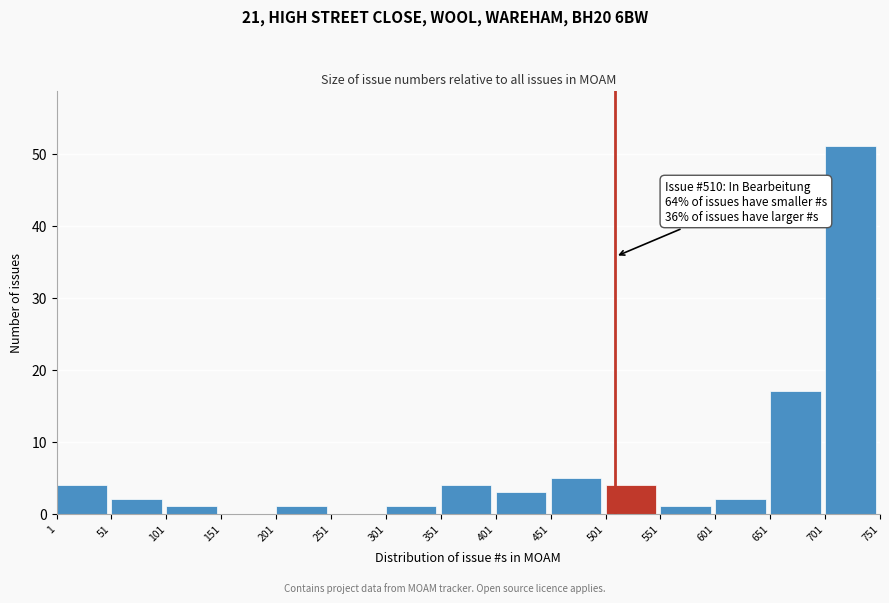

Which range on the x-axis has the tallest bar?

701 to 751